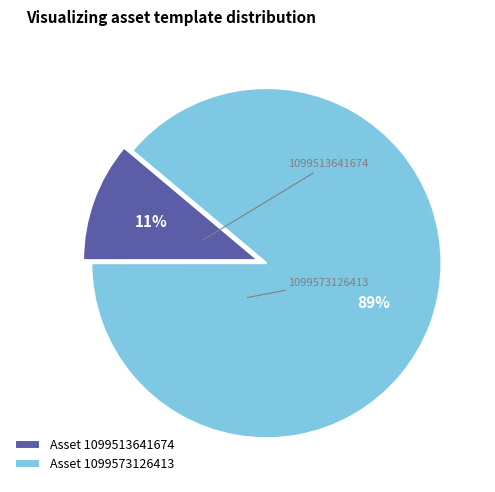

To the nearest percent, what is the difference between the Asset 1099573126413 and Asset 1099513641674 slice percentages?

78%